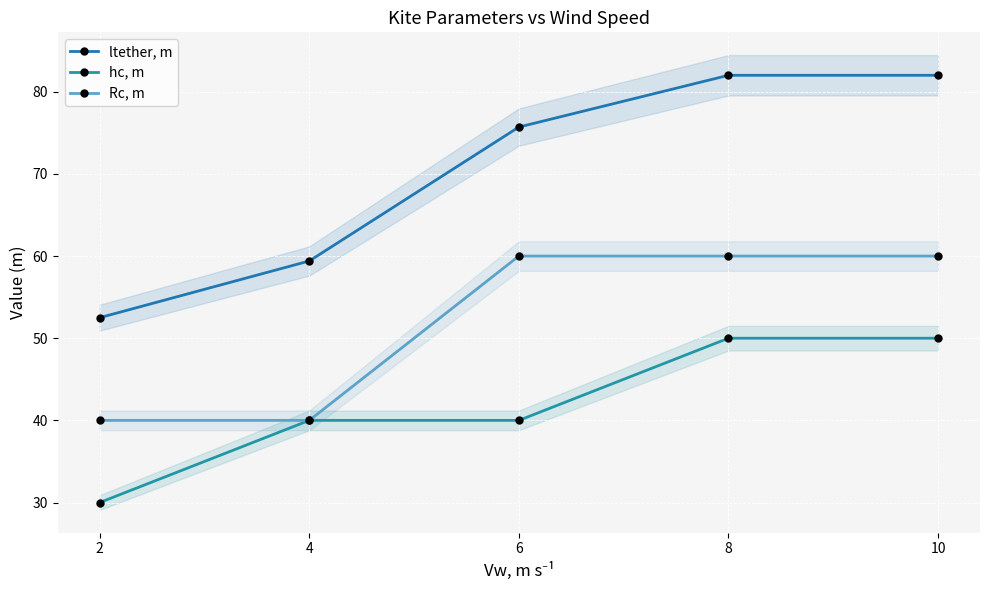

The value of hc, m at 6 is 21.4. True or false?

False